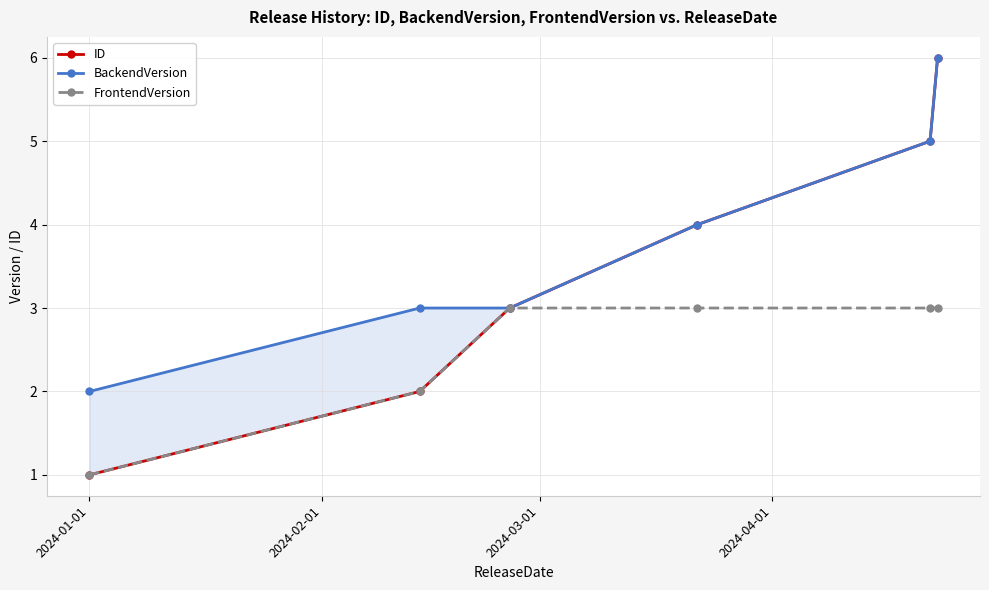

True or false: ID and FrontendVersion cross at least once.

False